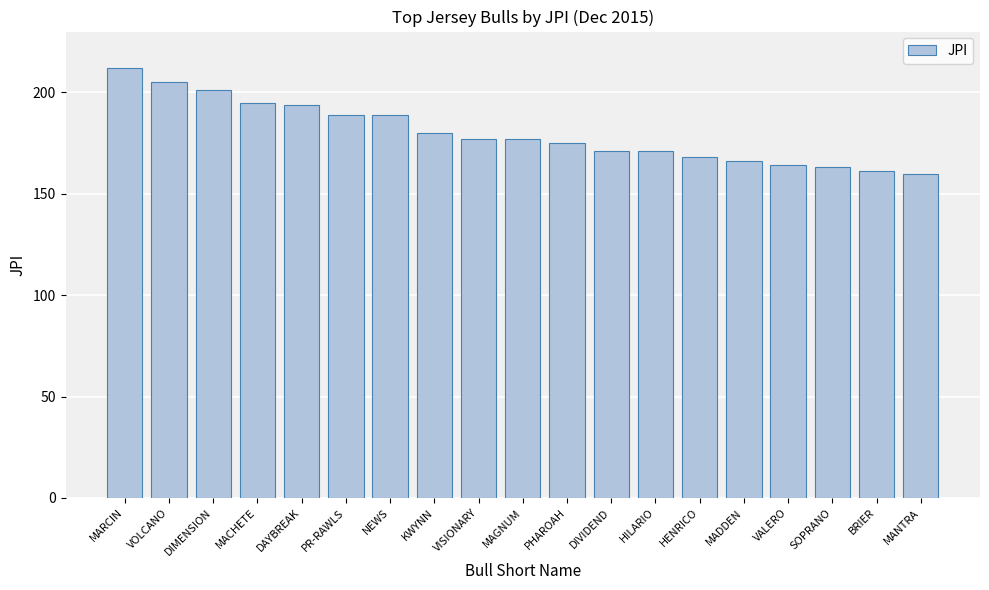

What is the smallest value displayed?

160